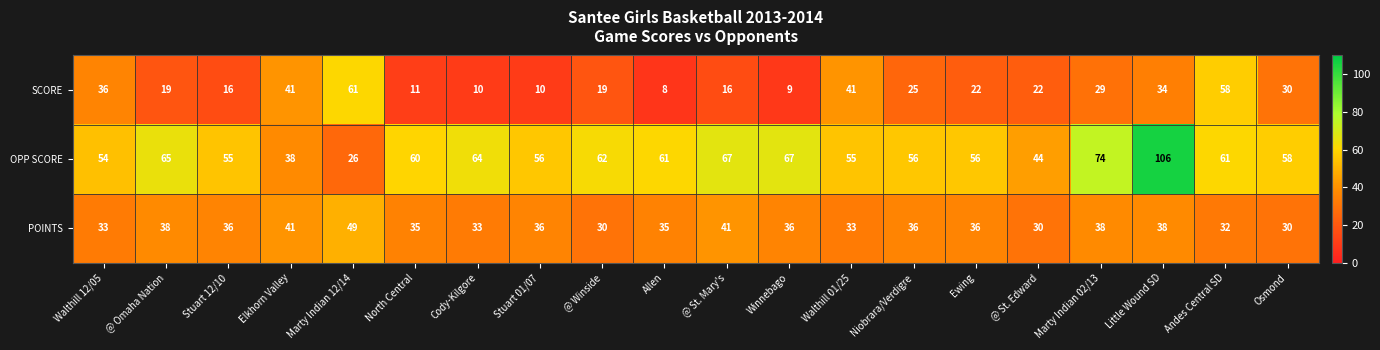

Read the POINTS value at Stuart 12/10.

36